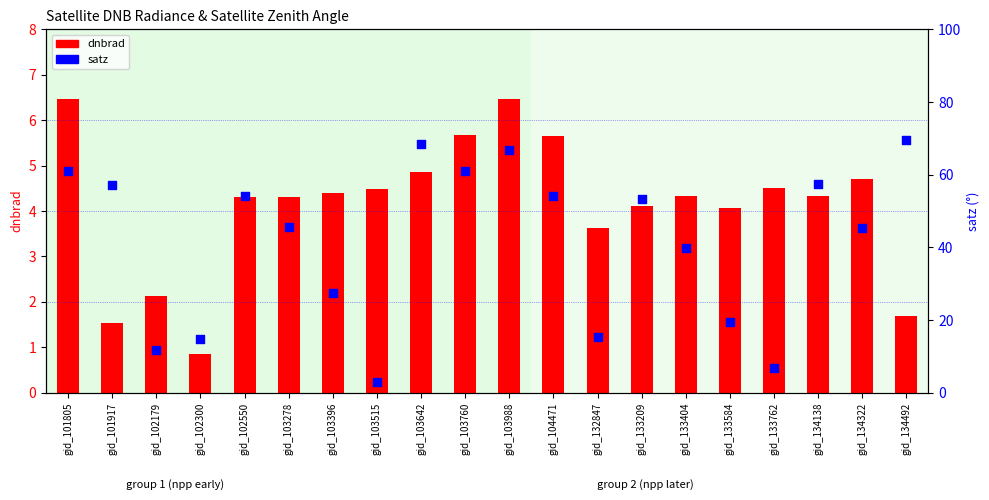

What is the total value across all series at gid_102179?

13.8